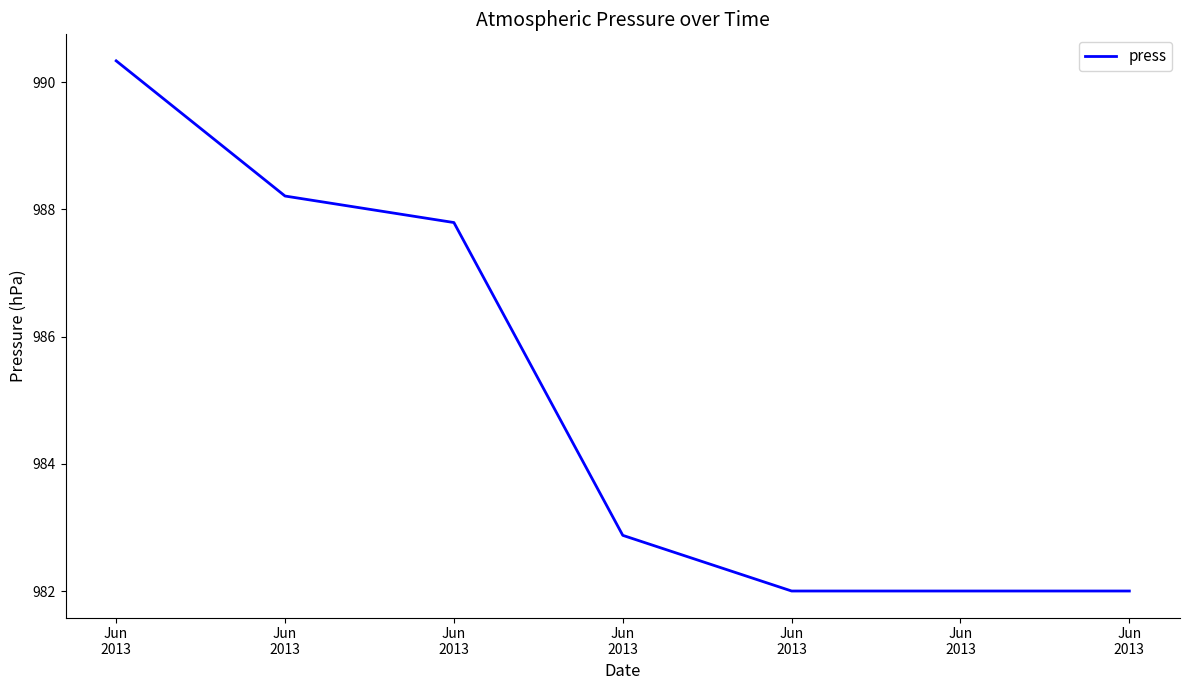

What is the ratio of the value at Jun
2013 to the value at Jun
2013?

1.0